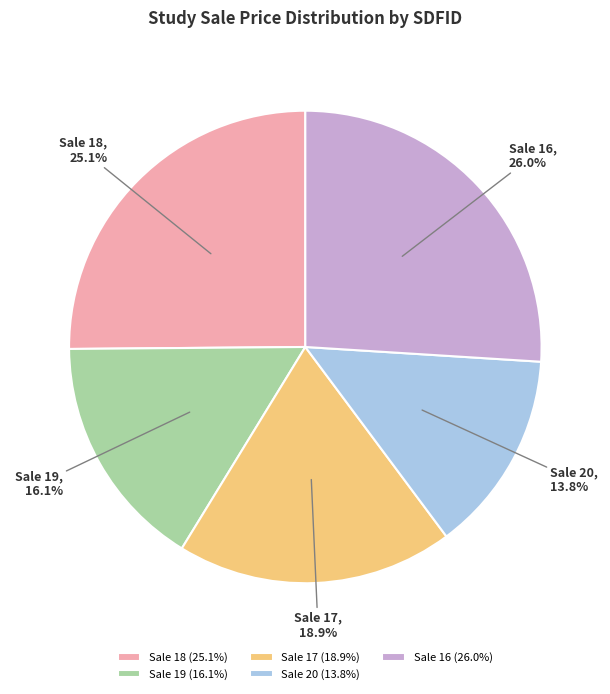

Approximately how many times larger is the value at Sale 19 compared to Sale 18?

0.6